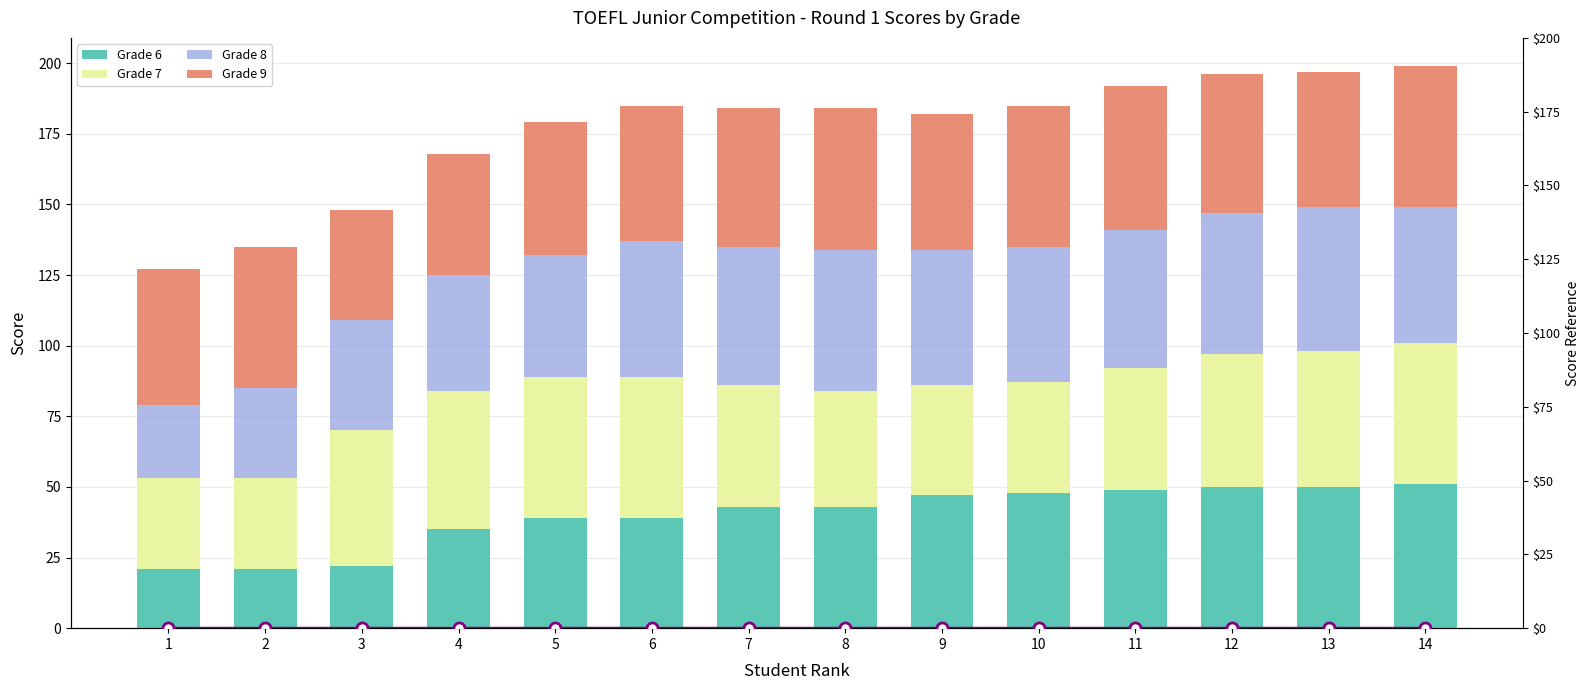

Rank the categories by Grade 6 value from highest to lowest.

14, 12, 13, 11, 10, 9, 7, 8, 5, 6, 4, 3, 1, 2